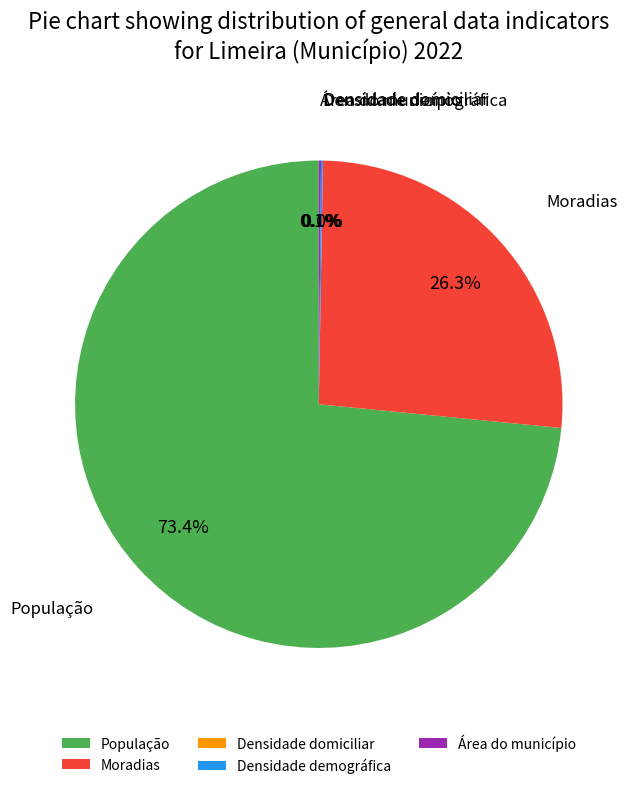

Which slice is the largest?

População